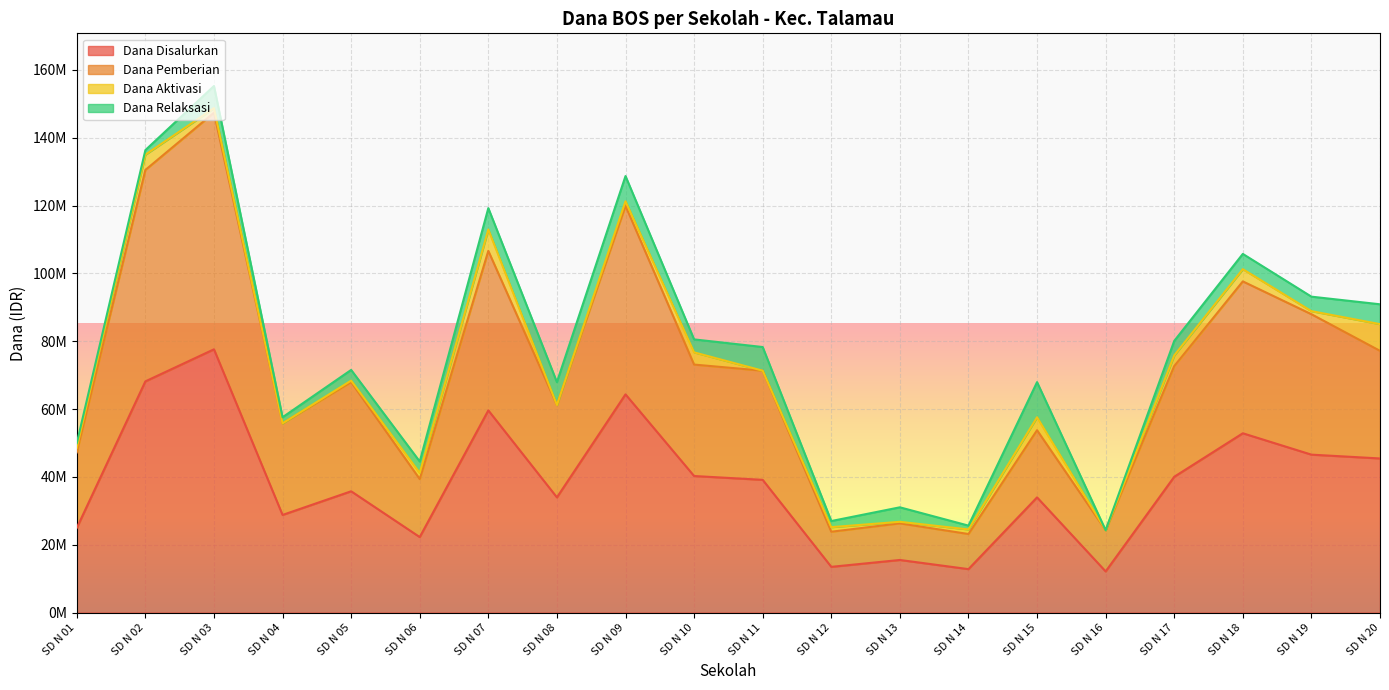

True or false: Dana Pemberian and Dana Disalurkan intersect in this chart.

False